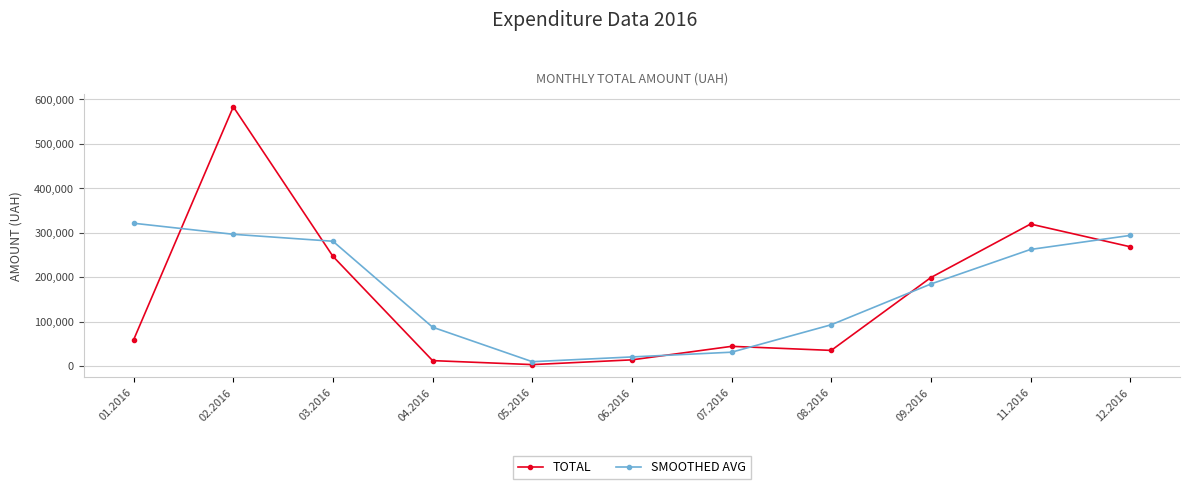

What is the value of the SMOOTHED AVG point at the 1st from the left?

321389.5